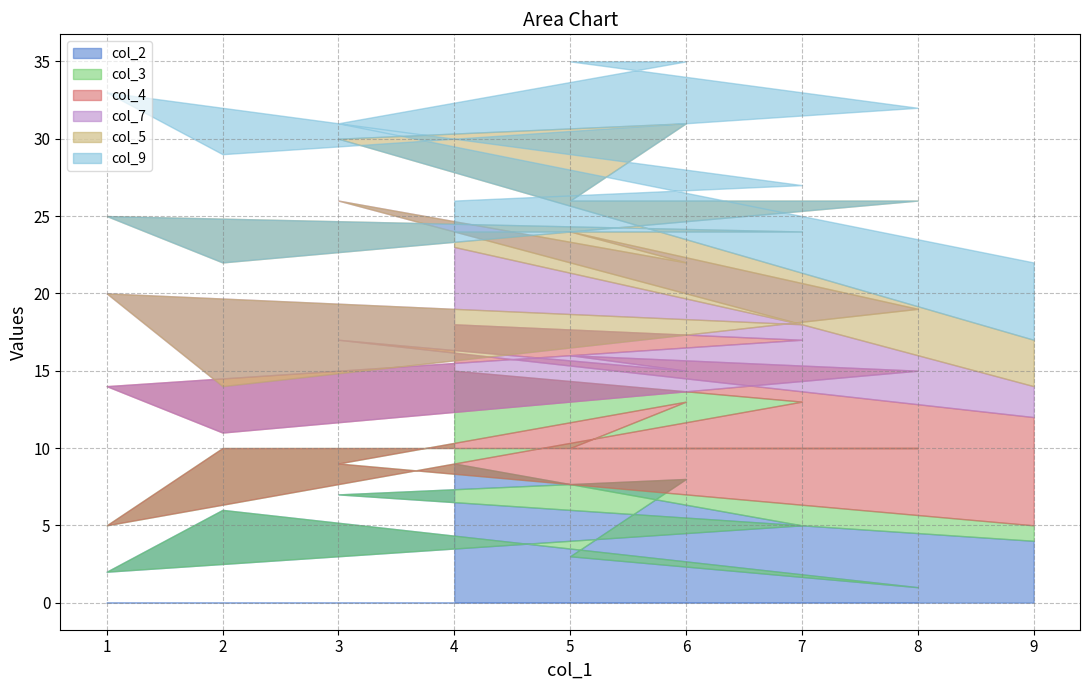

Where is col_3 nearest to the value 5?

6